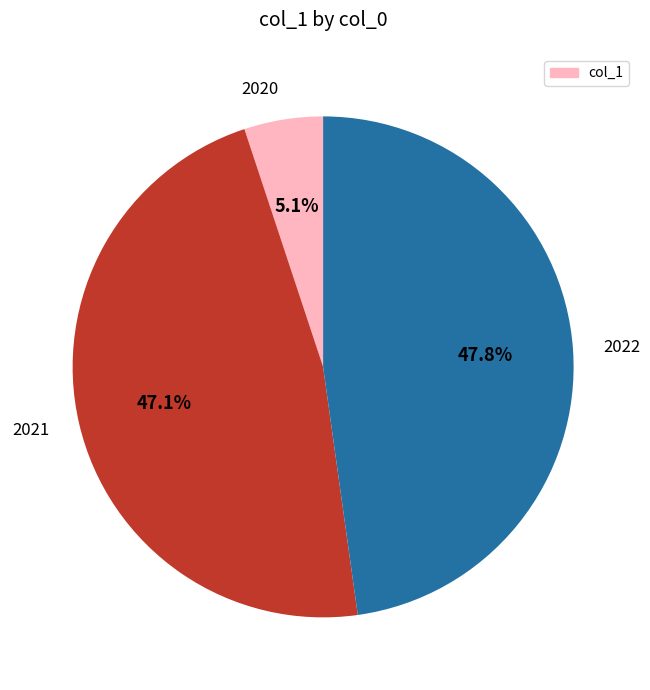

The 2020 slice represents 12% of the pie. True or false?

False